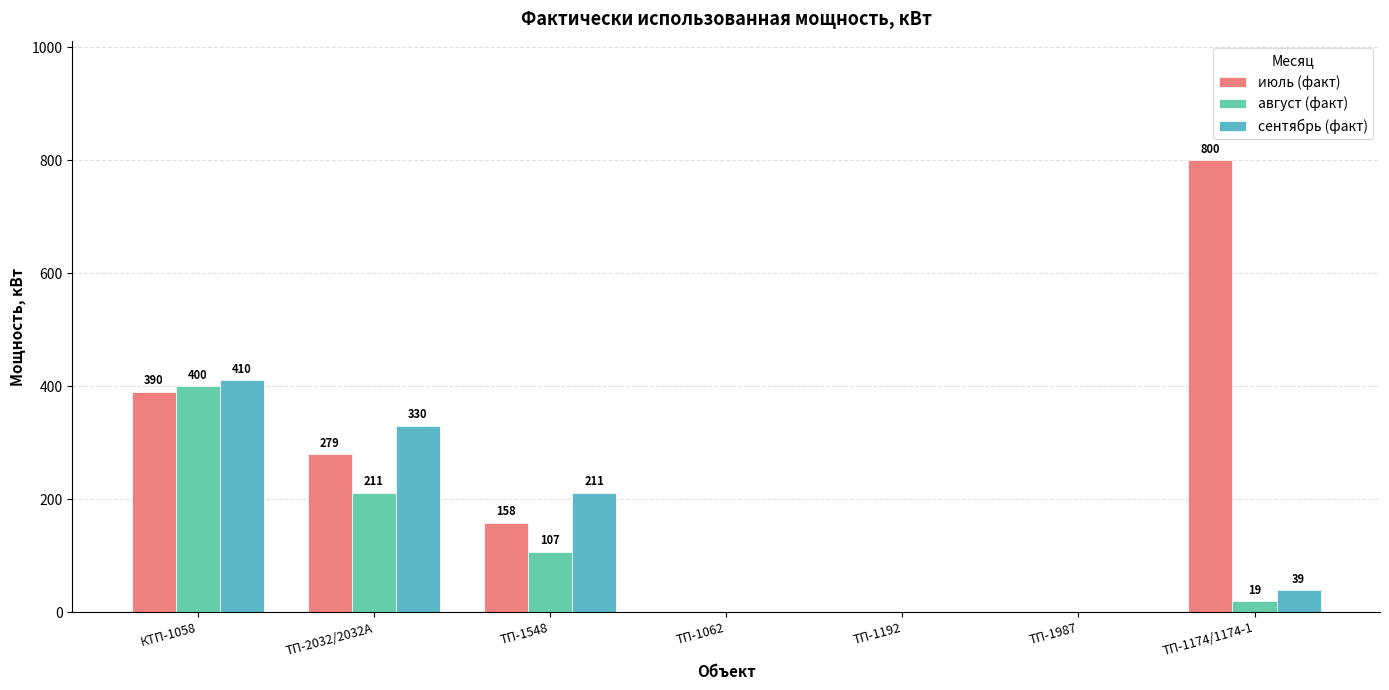

What is the maximum value shown in the chart?

800